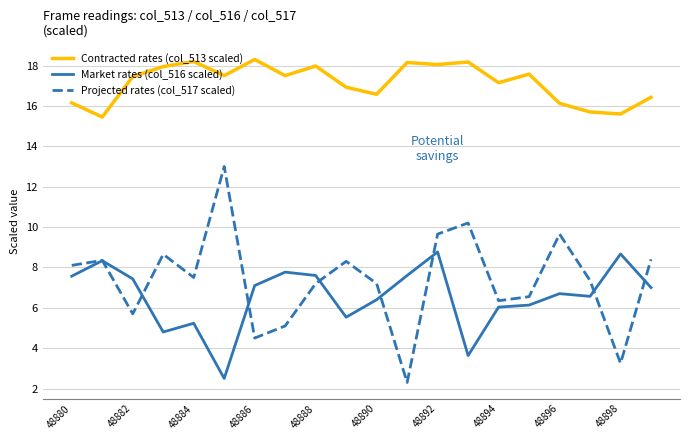

True or false: Market rates (col_516 scaled) has more than 1 points higher than both neighbors.

True